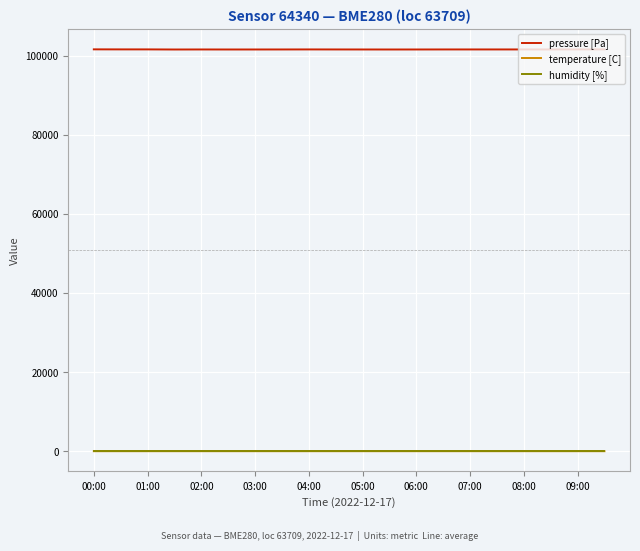

Which series has the widest spread of values?

pressure [Pa]